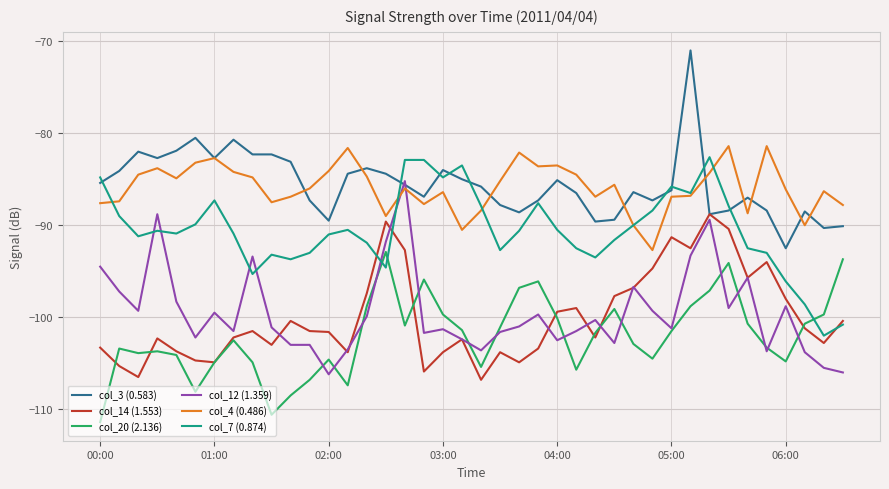

True or false: col_4 (0.486) and col_20 (2.136) intersect in this chart.

False